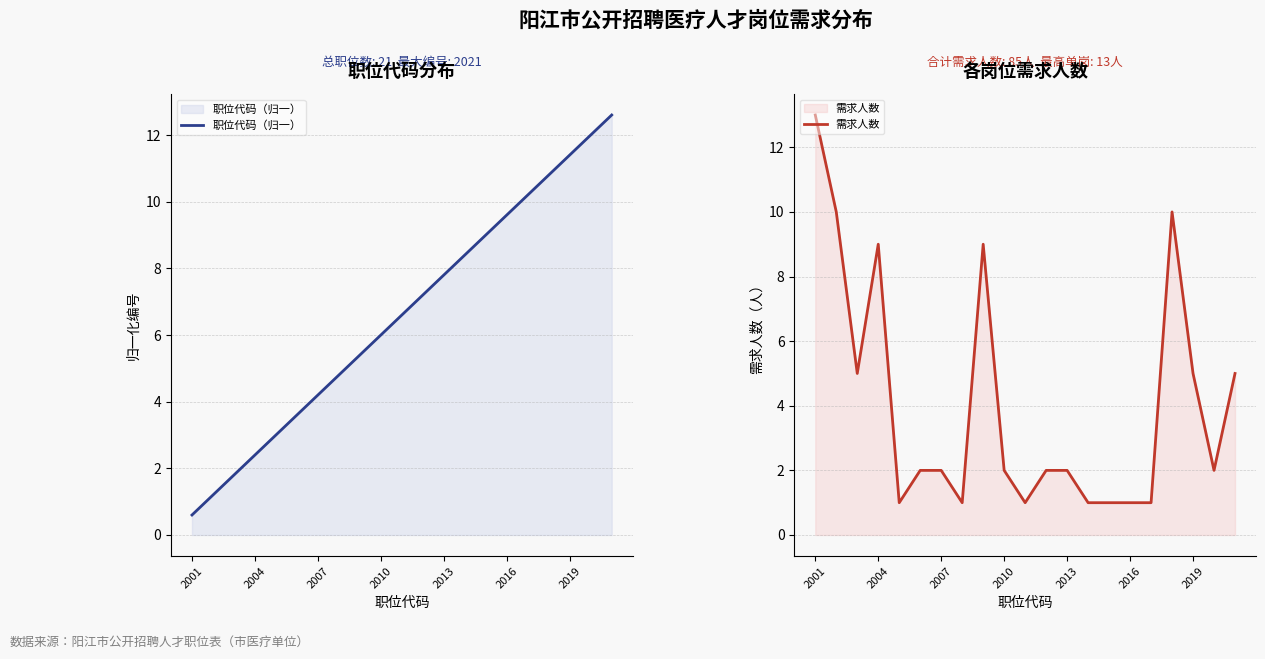

What is the value of the 职位代码（归一） point at the 10th from the left?

6.0